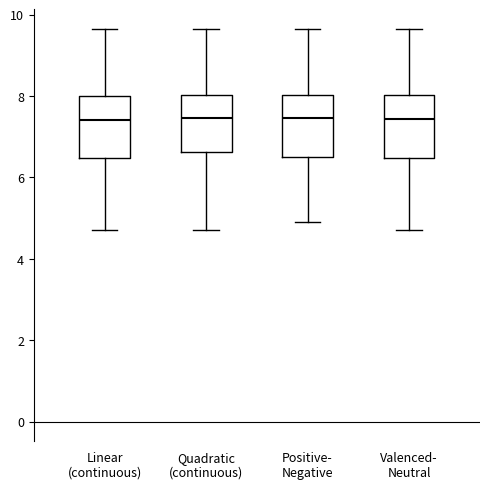

Where is the upper edge of the box for Quadratic (continuous) on the y-axis? The values are not printed on the chart, so give them approximately, as read against the axis.

8.0